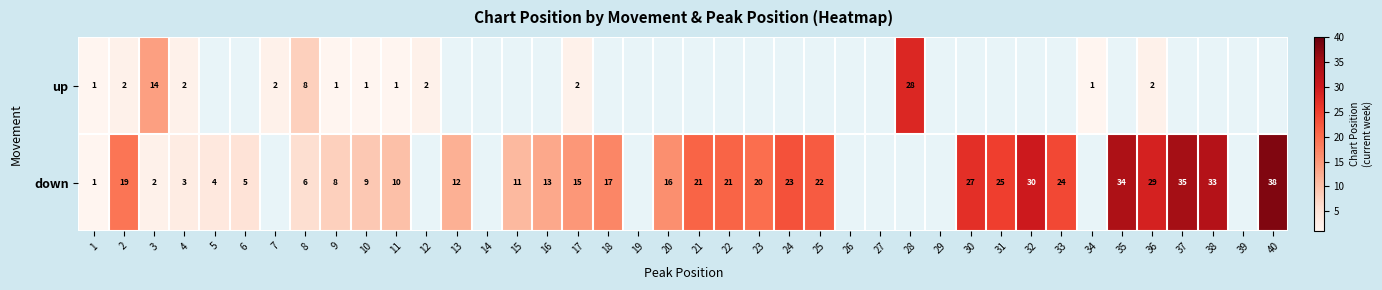

True or false: down has a value of 25.2 at 2.

False